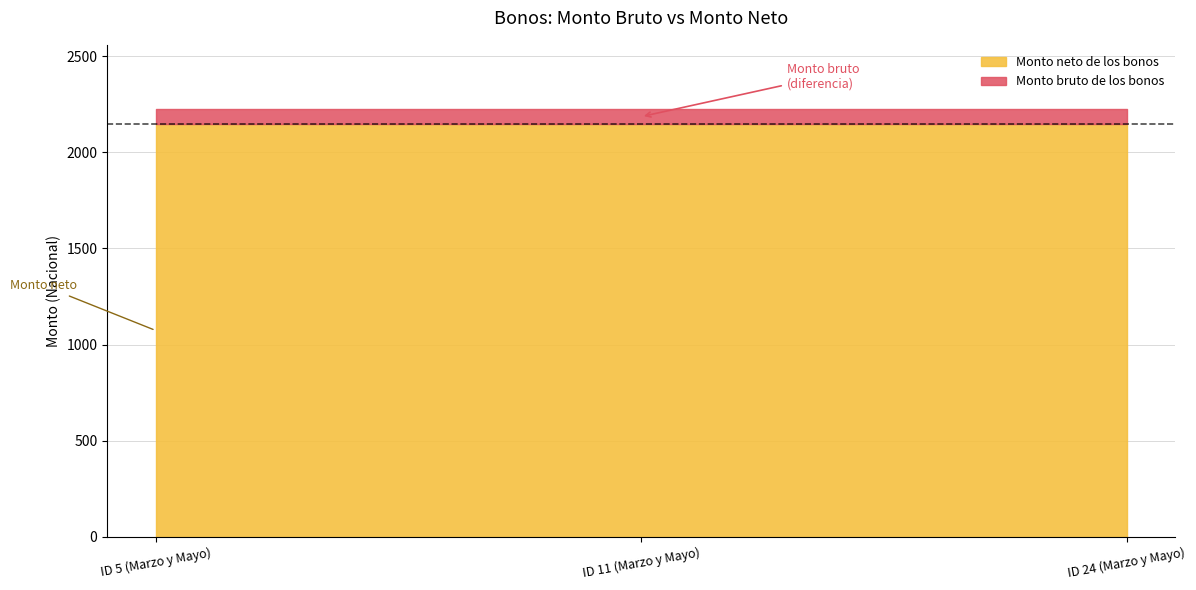

What is the label of the 1st point from the right?

ID 24 (Marzo y Mayo)